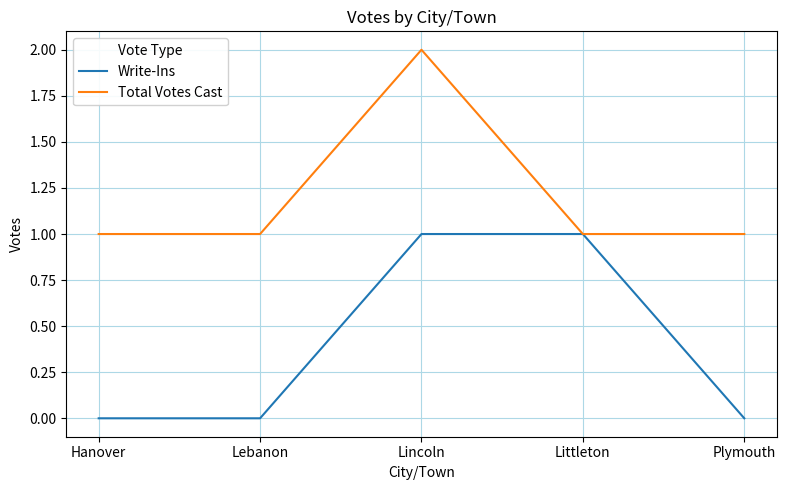

Which series has the largest total across all categories?

Total Votes Cast